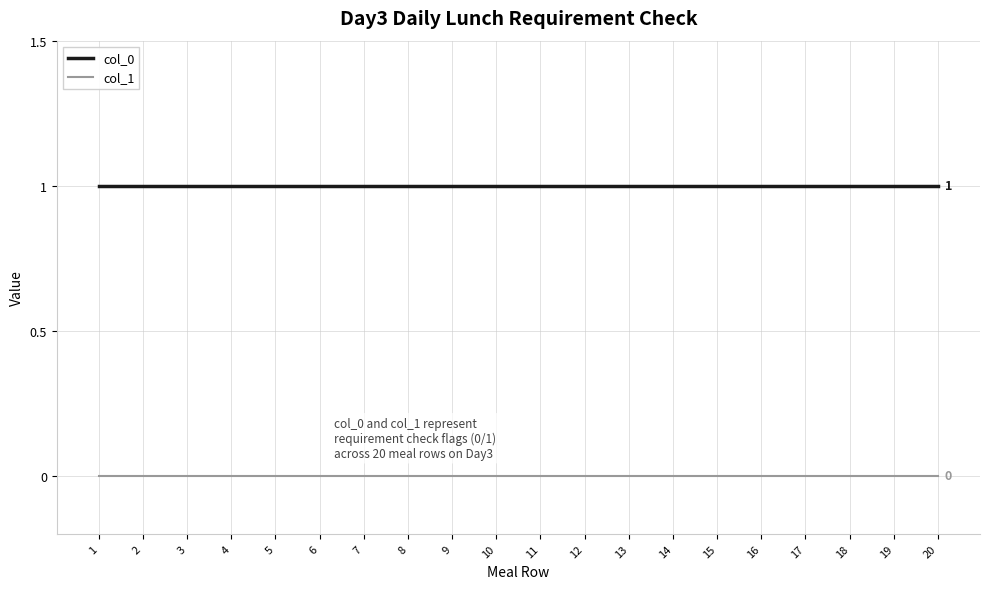

Rank the series at 13 from highest to lowest value.

col_0, col_1